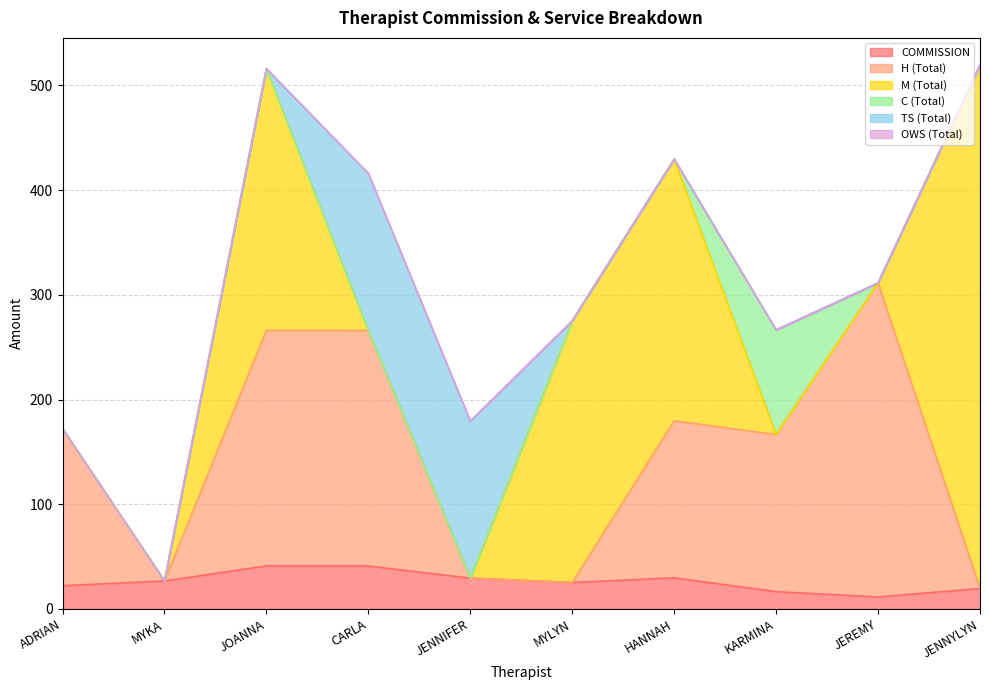

Reading left to right, list all the values displayed in this chart.

COMMISSION: 22.2	26.7	41.1	41.0	29.4	25.2	29.7	16.5	11.4	19.5
H (Total): 150.0	0.0	225.0	225.0	0.0	0.0	150.0	150.0	300.0	0.0
M (Total): 0.0	0.0	250.0	0.0	0.0	250.0	250.0	0.0	0.0	500.0
C (Total): 0.0	0.0	0.0	0.0	0.0	0.0	0.0	100.0	0.0	0.0
TS (Total): 0.0	0.0	0.0	150.0	150.0	0.0	0.0	0.0	0.0	0.0
OWS (Total): 0.0	0.0	0.0	0.0	0.0	0.0	0.0	0.0	0.0	0.0